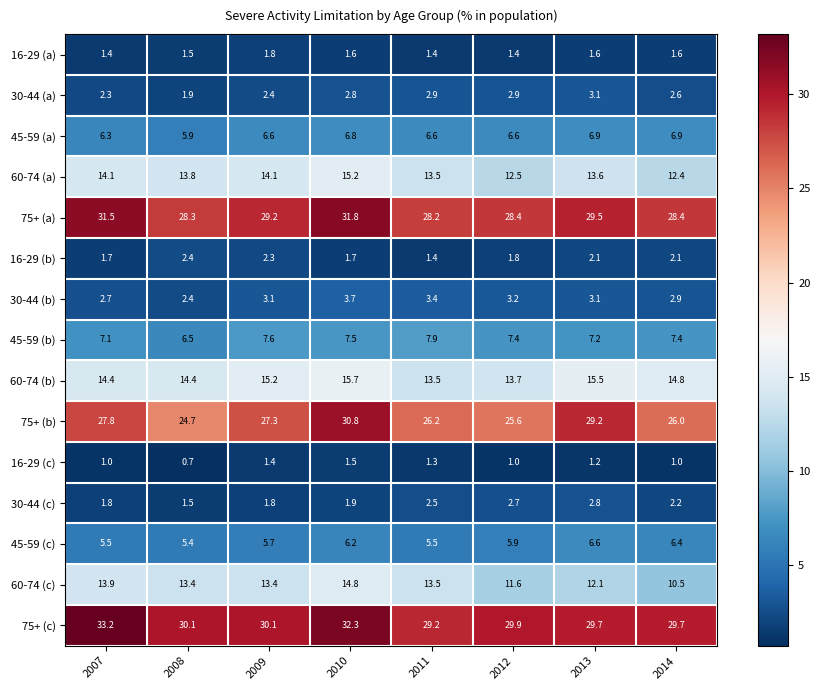

Which series has the widest spread of values?

75+ (b)